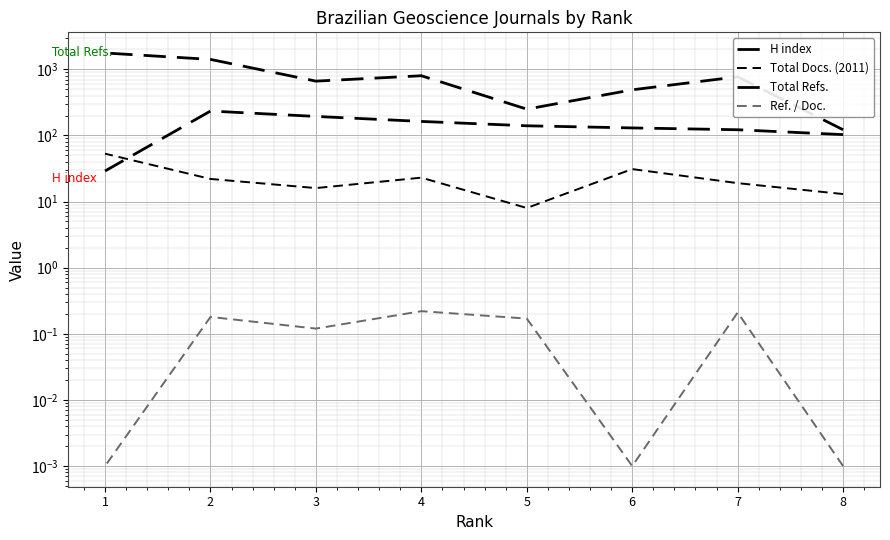

Reading left to right, what are all the values shown in this chart?

H index: 8=103.0	7=122.0	6=130.0	5=140.0	4=163.0	3=194.0	2=234.0	1=29.0
Total Docs. (2011): 8=13.0	7=19.0	6=31.0	5=8.0	4=23.0	3=16.0	2=22.0	1=53.0
Total Refs.: 8=122.0	7=771.0	6=490.0	5=250.0	4=800.0	3=663.0	2=1413.0	1=1767.0
Ref. / Doc.: 8=0.0	7=0.2	6=0.0	5=0.2	4=0.2	3=0.1	2=0.2	1=0.0